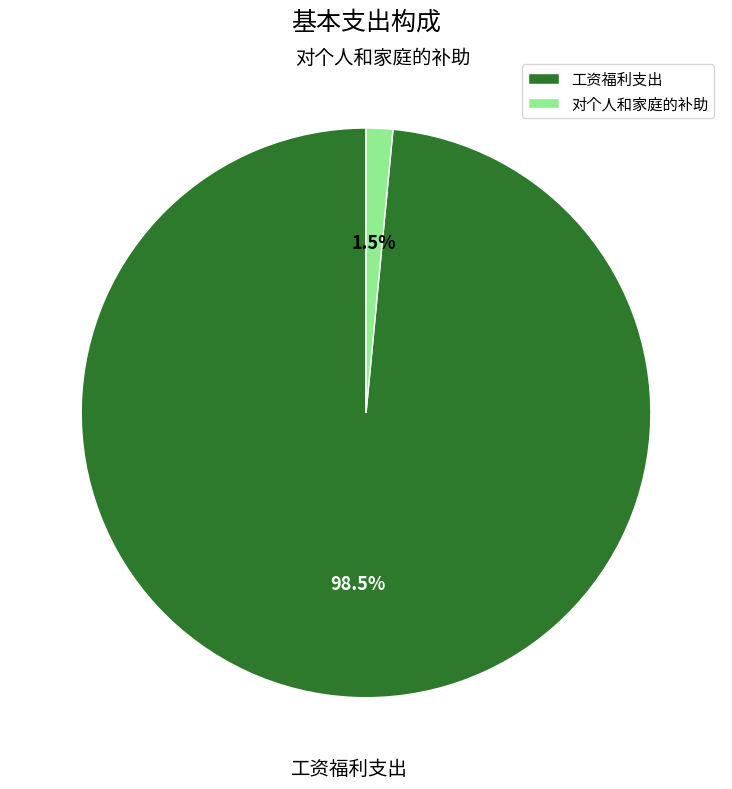

Between 工资福利支出 and 对个人和家庭的补助, which is larger?

工资福利支出